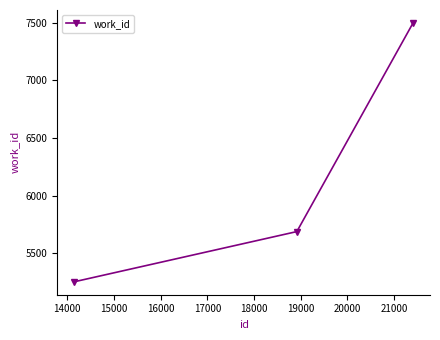

Reading left to right, list all the values displayed in this chart.

5251	5687	7499